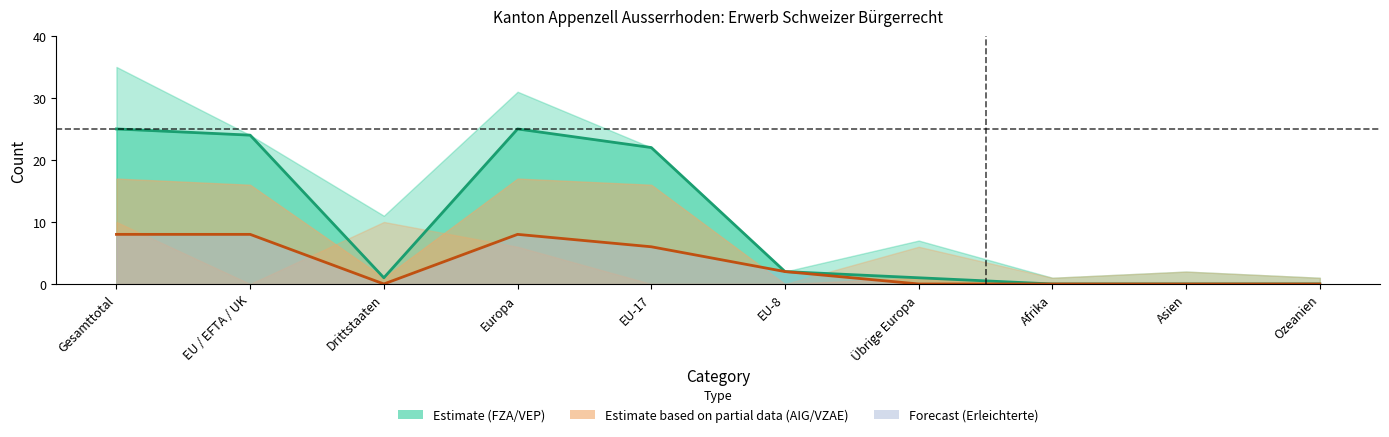

True or false: Erleichterte Einbürgerungen and FZA/VEP Einbürgerungen cross at least once.

False